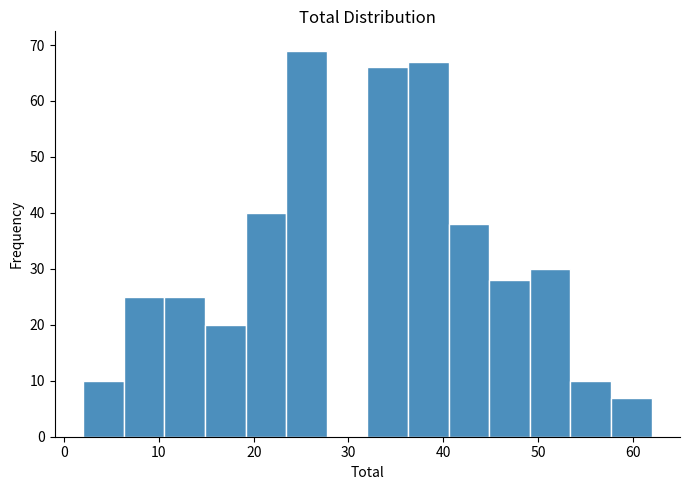

How tall is the bar that spans 58 to 62 on the x-axis? Neither the bar edges nor the heights are printed on the chart, so give them approximately, as read against the axes.

7